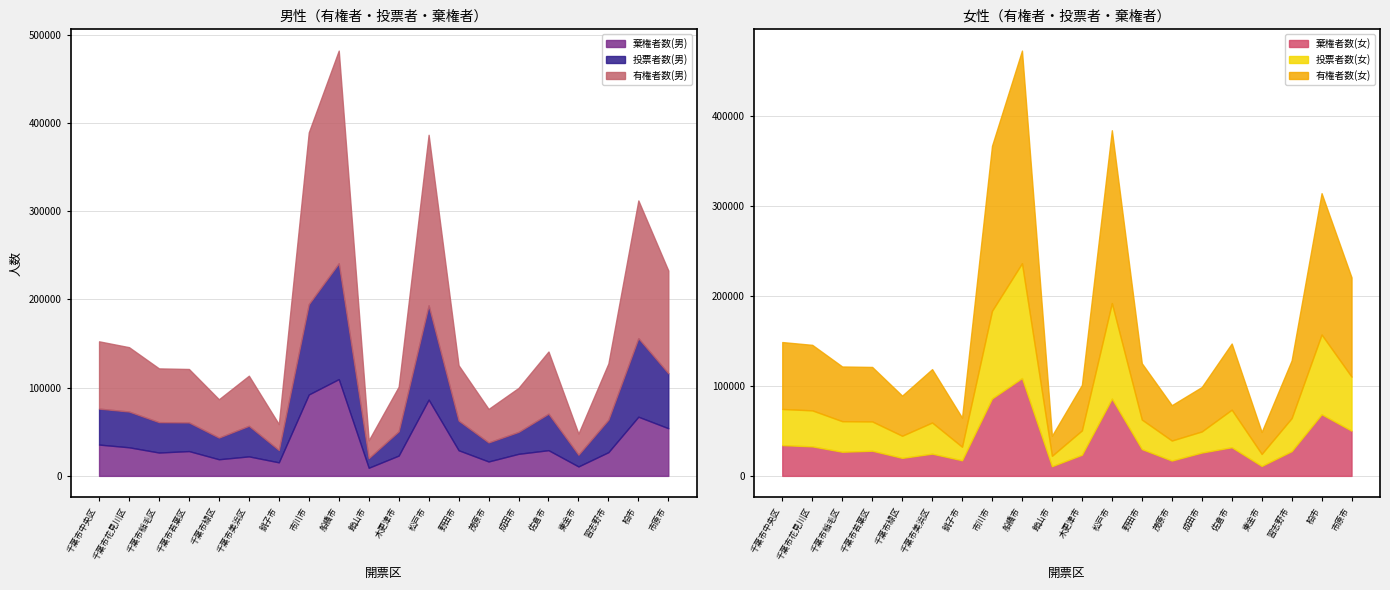

What is the sum of the 投票者数(女) values at 佐倉市 and 千葉市中央区?

81869